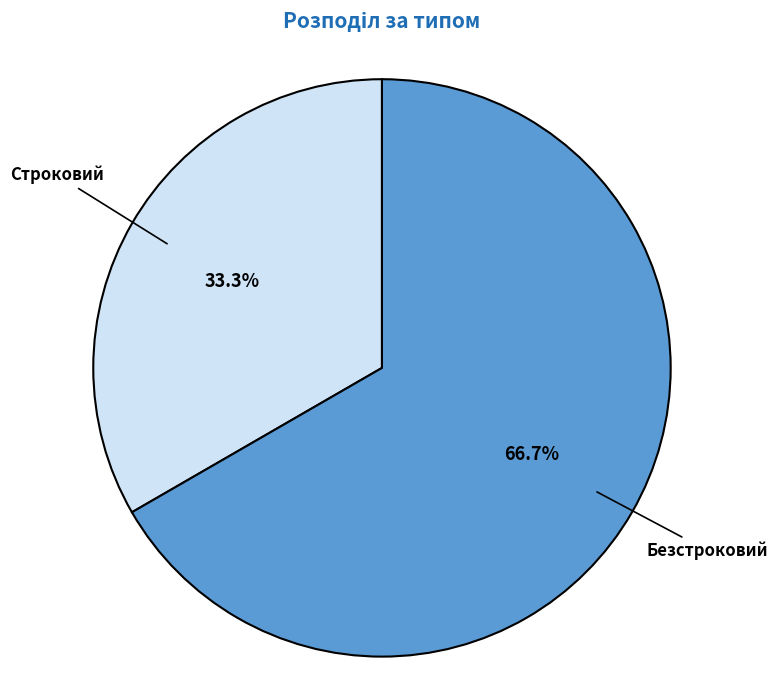

Is it true that Строковий is 33% of the pie?

True